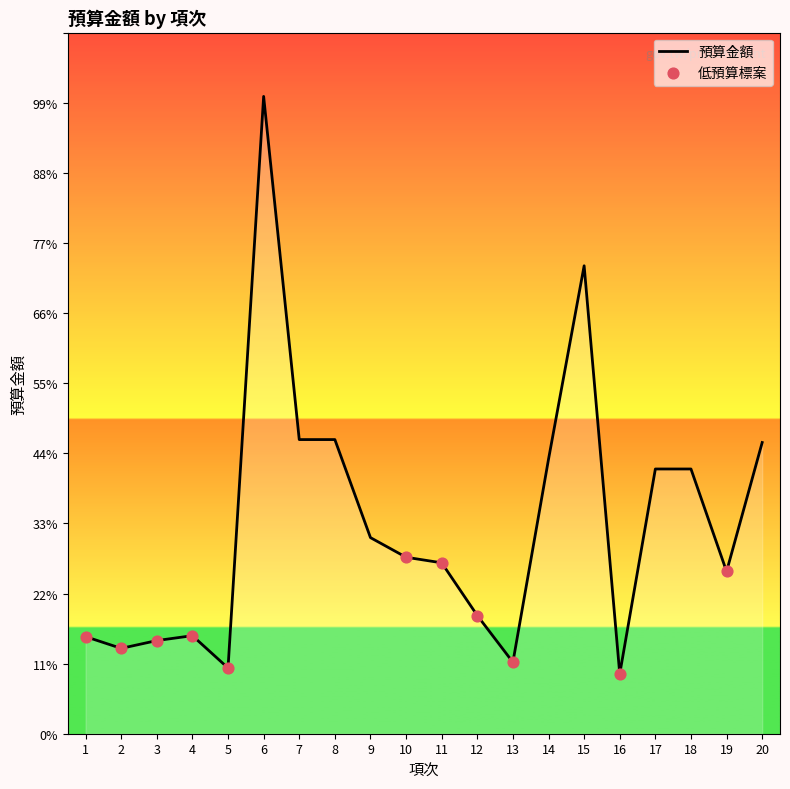

What is the change in value from 2 to 15?

+3902060